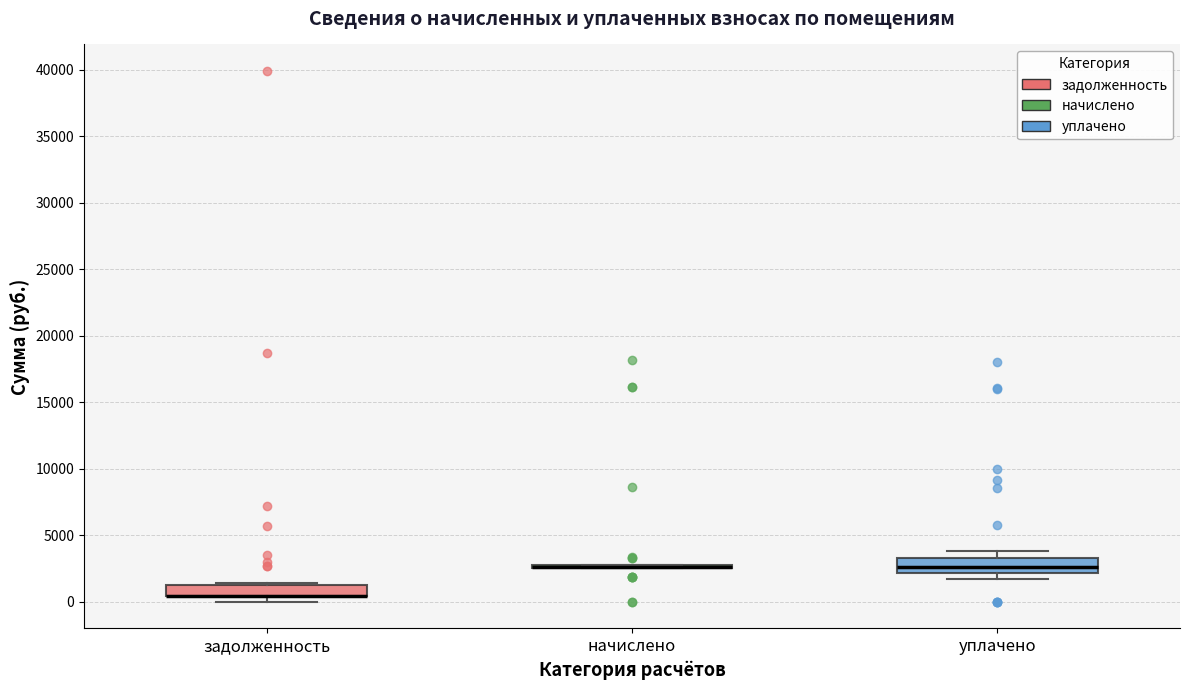

Where is the lower edge of the box for задолженность on the y-axis? The values are not printed on the chart, so give them approximately, as read against the axis.

500